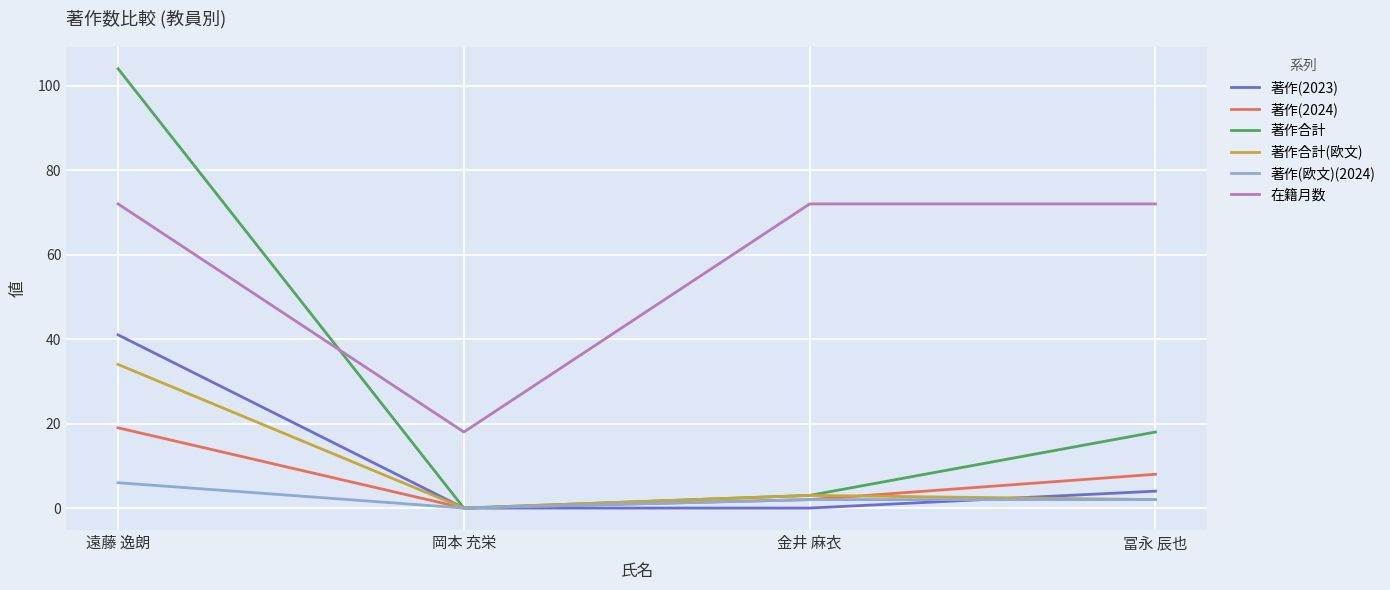

What are all the series names shown in the legend?

著作(2023), 著作(2024), 著作合計, 著作合計(欧文), 著作(欧文)(2024), 在籍月数